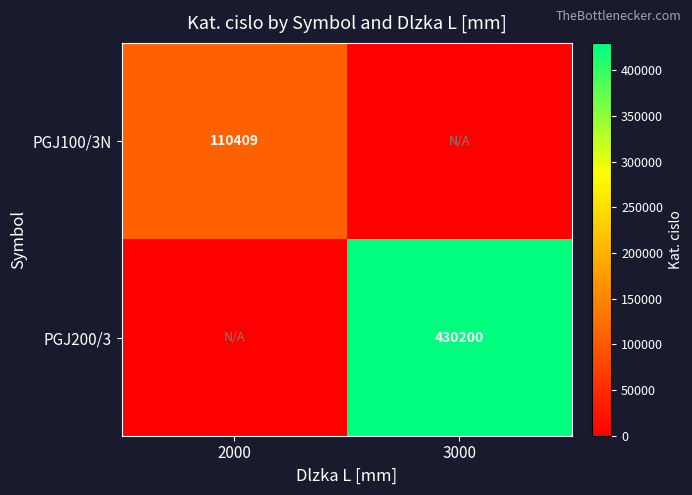

The PGJ200/3 series shows 430200 at 3000. True or false?

True